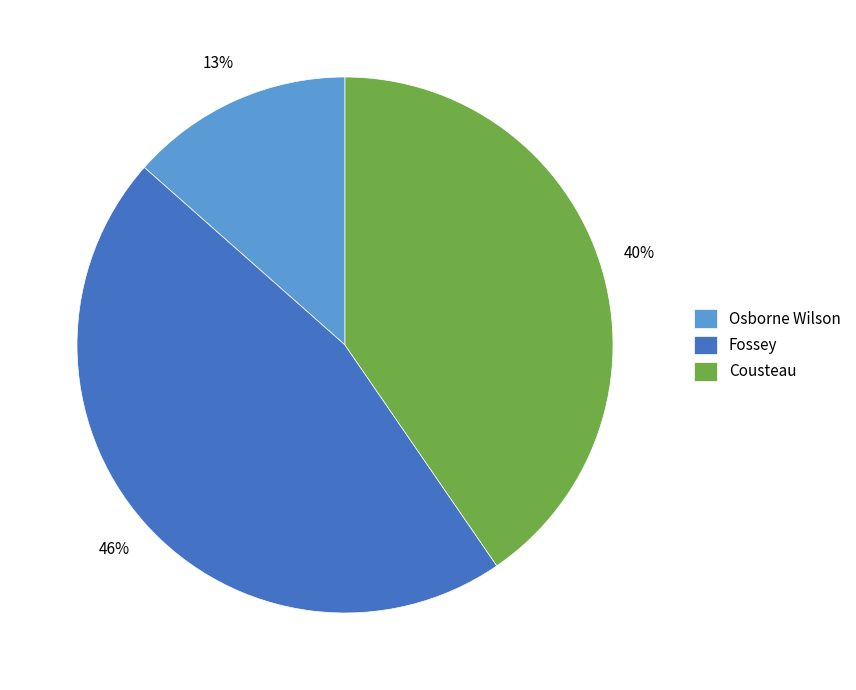

Which category has the smallest portion of the pie?

Osborne Wilson